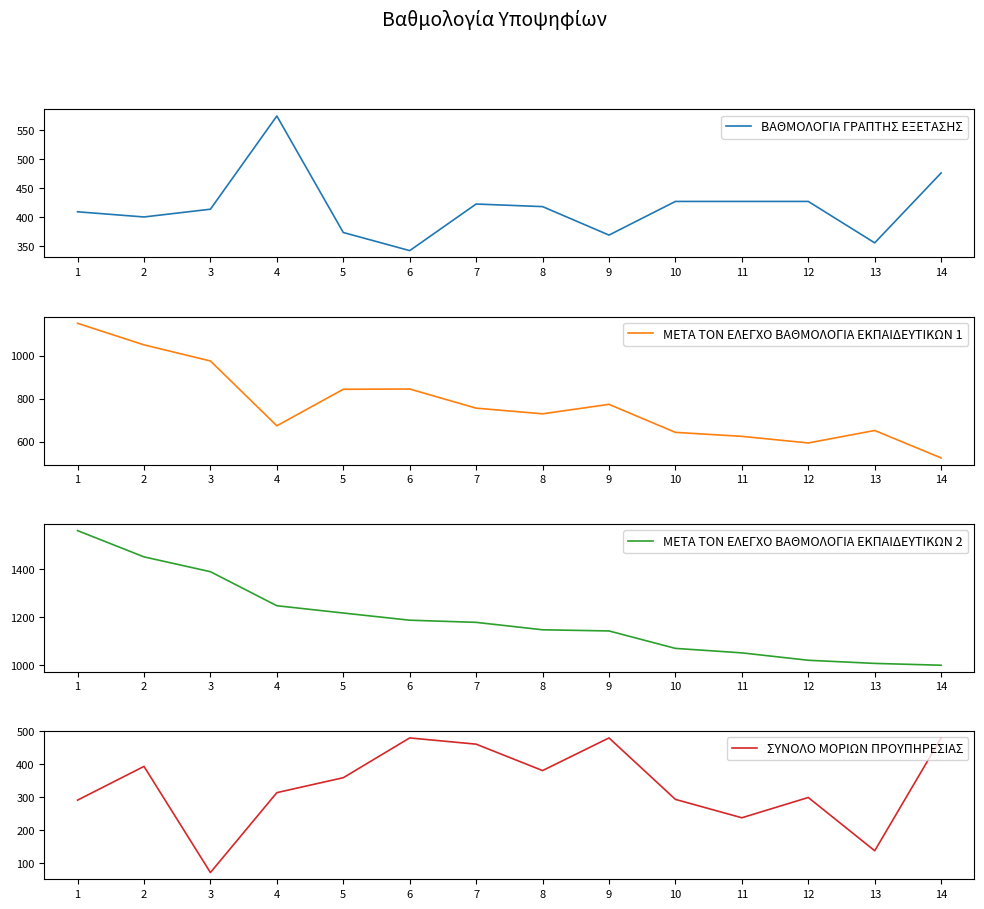

The ΣΥΝΟΛΟ ΜΟΡΙΩΝ ΠΡΟΥΠΗΡΕΣΙΑΣ series shows 480.0 at 6. True or false?

True